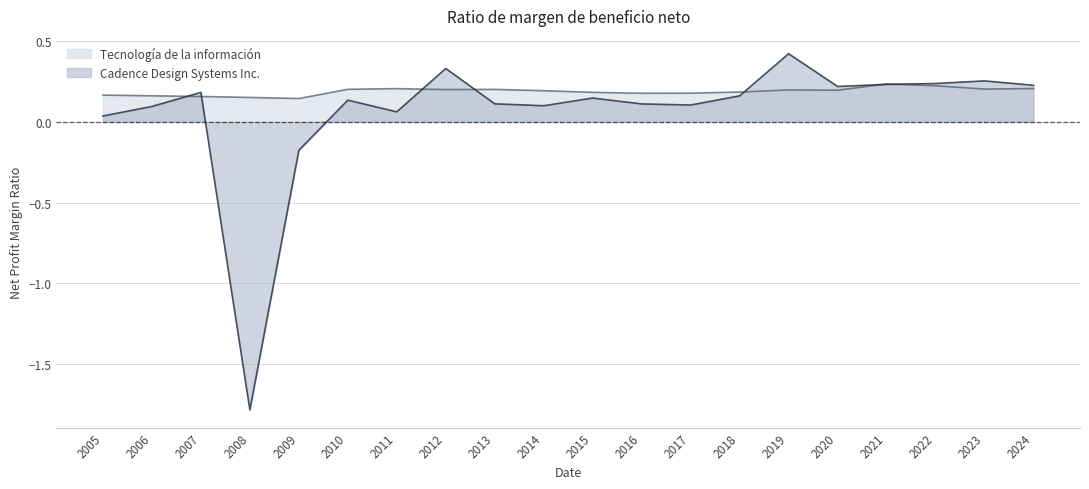

Between 2016 and 2017, which is larger?

2016